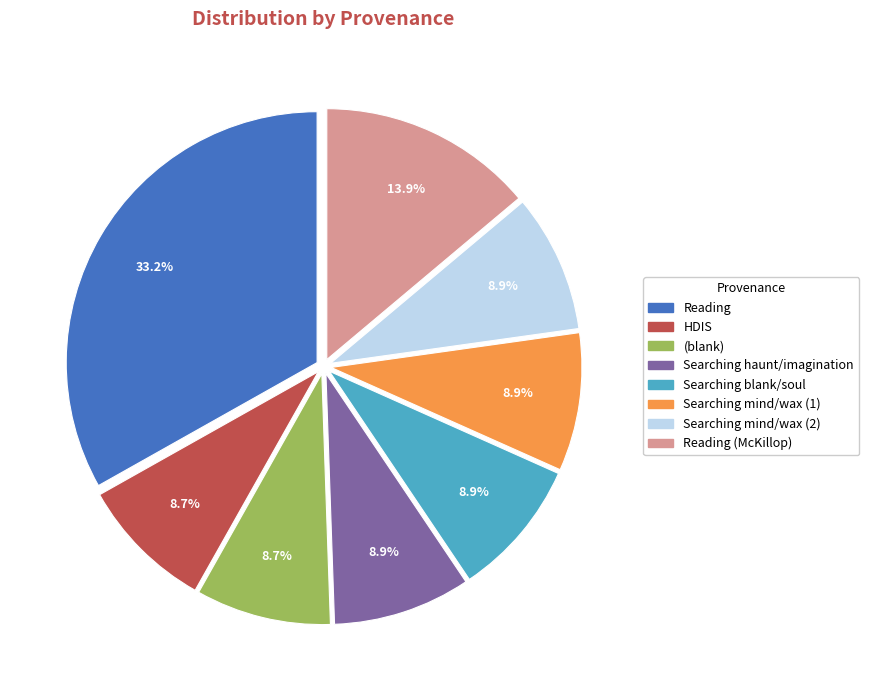

Does Searching mind/wax (1) account for over 50% of the chart?

No